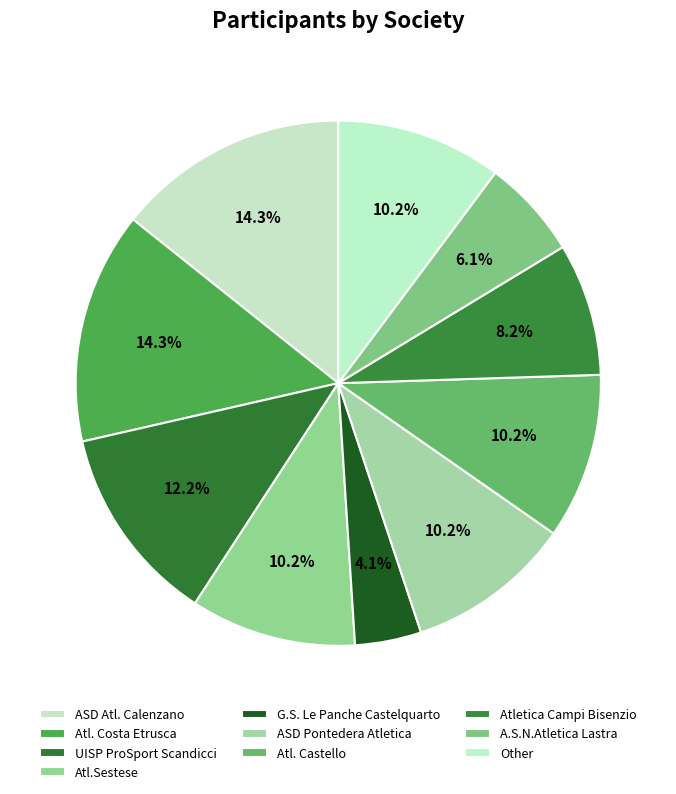

What is the ratio of the value at ASD Pontedera Atletica to the value at Other?

1.0